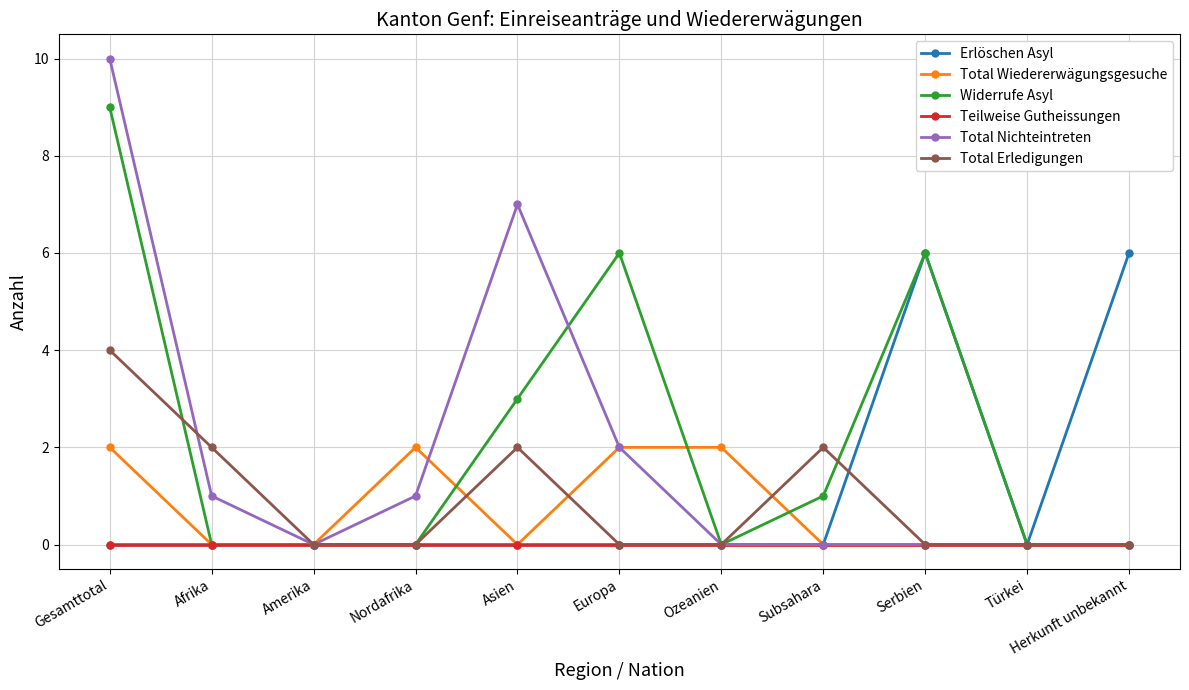

Count the number of categories in the chart.

11